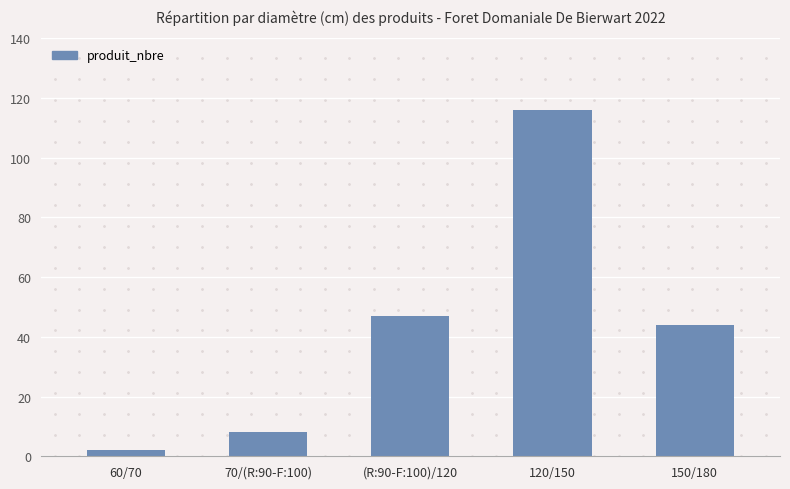

Does the chart contain stacked bars?

No